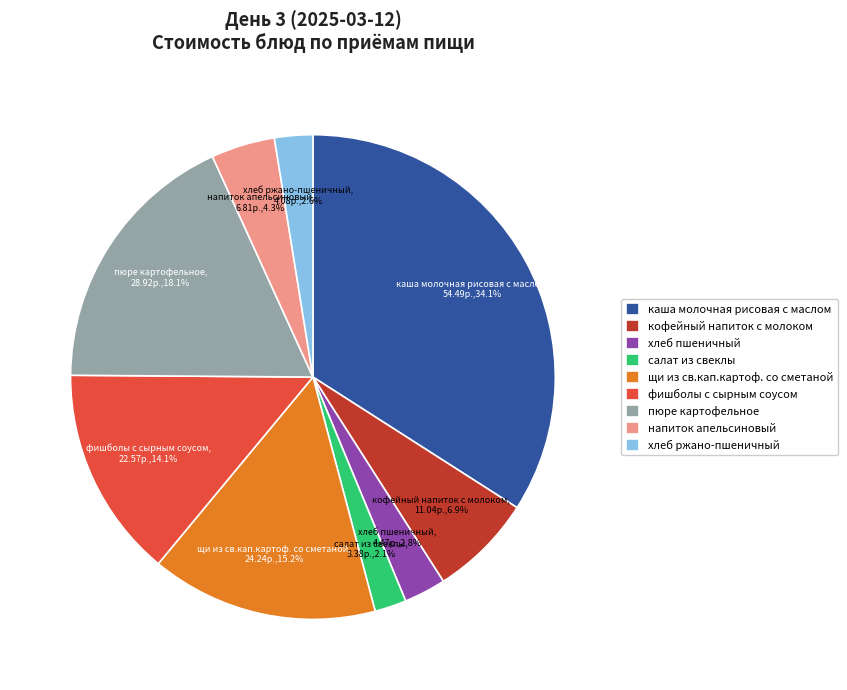

To the nearest percent, what is the difference between the напиток апельсиновый and хлеб пшеничный slice percentages?

1%